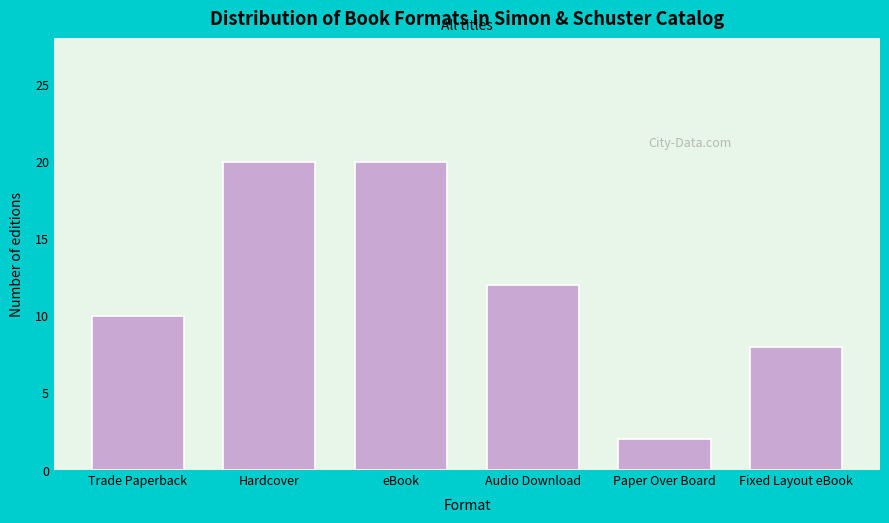

Reading left to right, list all the values displayed in this chart.

Trade Paperback=10	Hardcover=20	eBook=20	Audio Download=12	Paper Over Board=2	Fixed Layout eBook=8